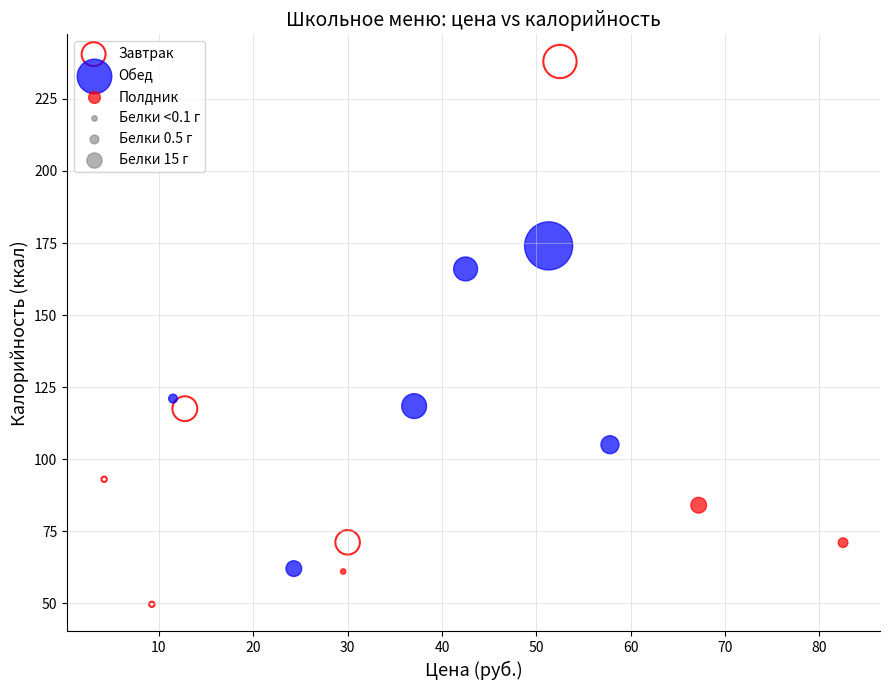

Which series contains the highest Y value?

Завтрак